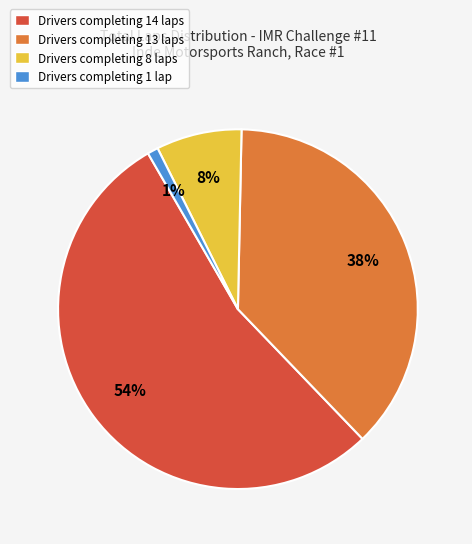

Is there a majority slice in this chart?

Yes